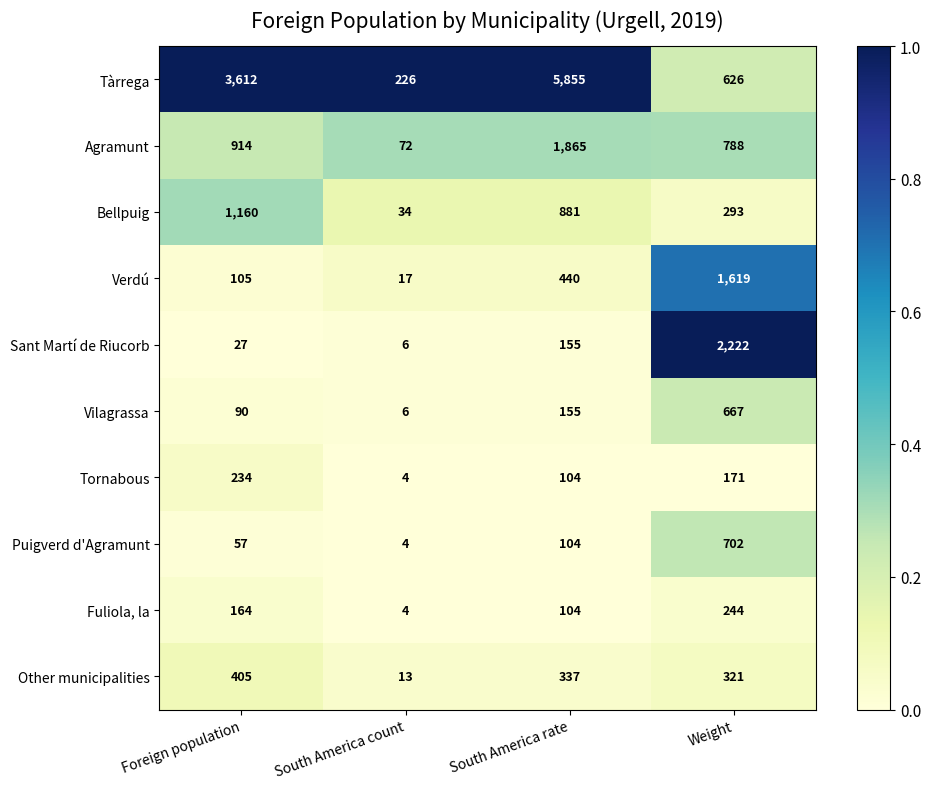

What is the total value across all series at South America rate?

10000